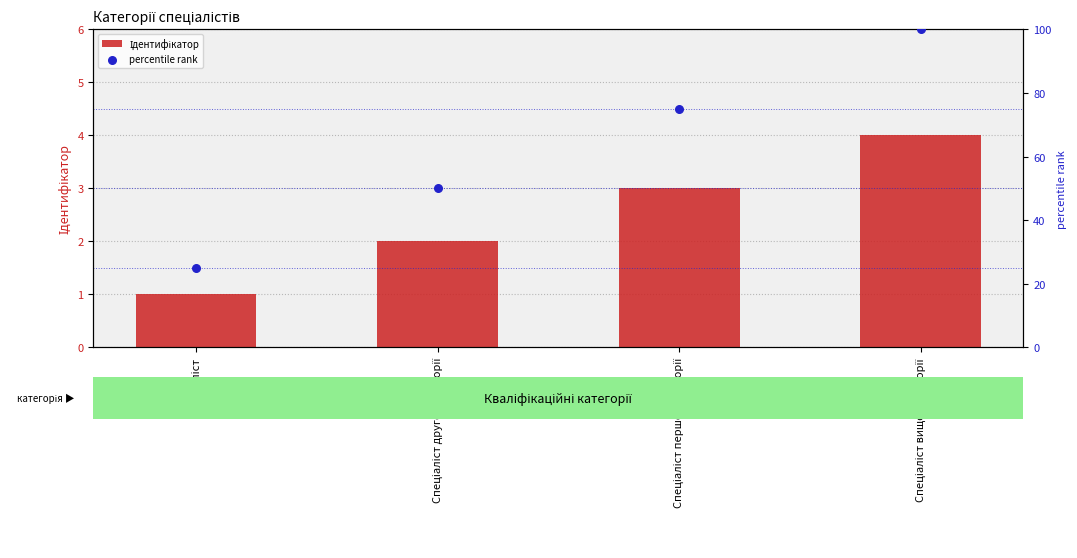

Is the value of percentile rank at Спеціаліст вищої категорії greater than the value of Ідентифікатор at Спеціаліст першої категорії?

Yes